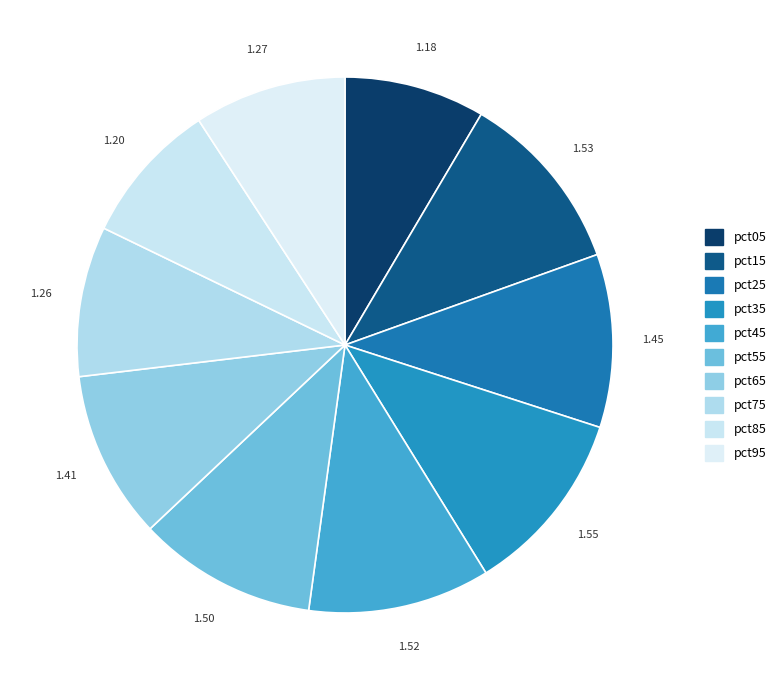

Is there any slice that represents more than half of the pie?

No